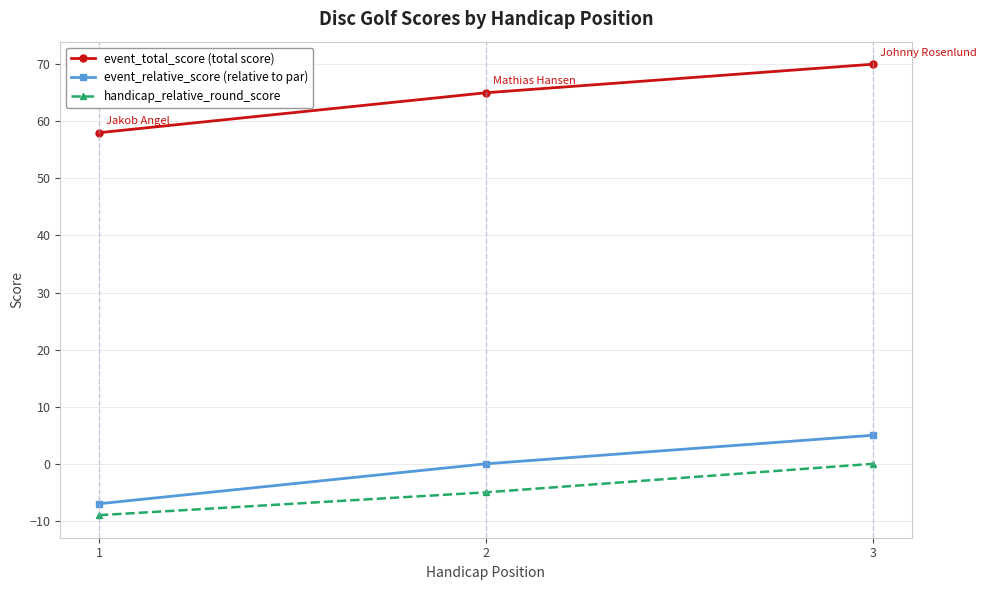

What is the maximum value for event_total_score (total score)?

70